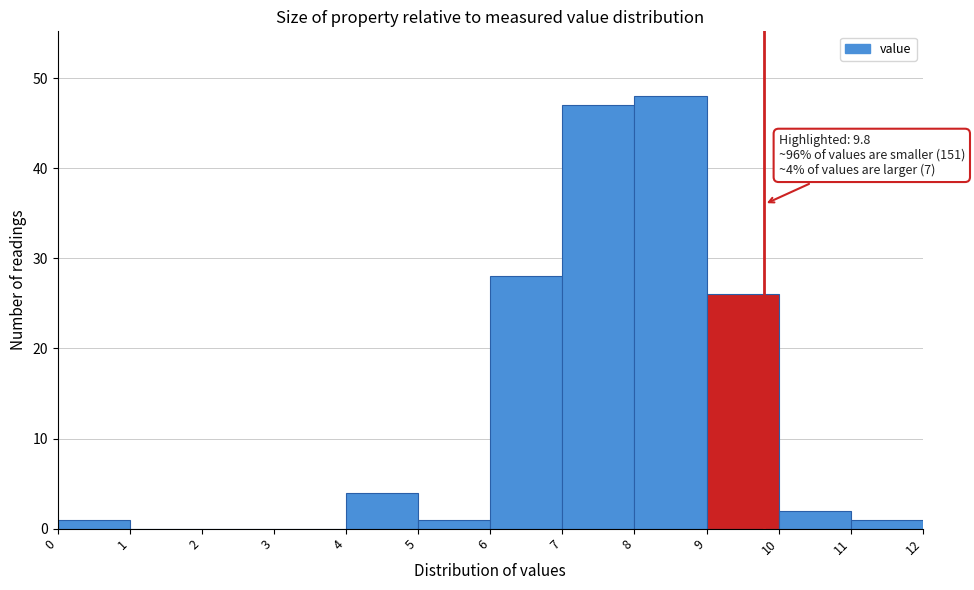

Over which range of the x-axis is the bar tallest?

8 to 9